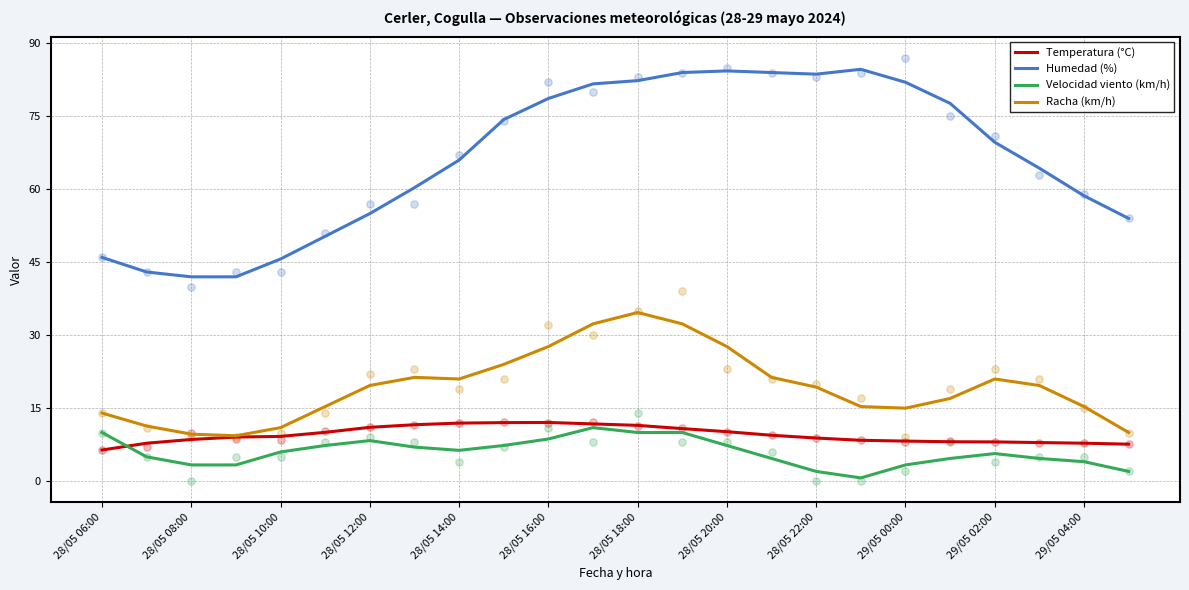

What are all the series names shown in the legend?

Temperatura (°C), Humedad (%), Velocidad viento (km/h), Racha (km/h)